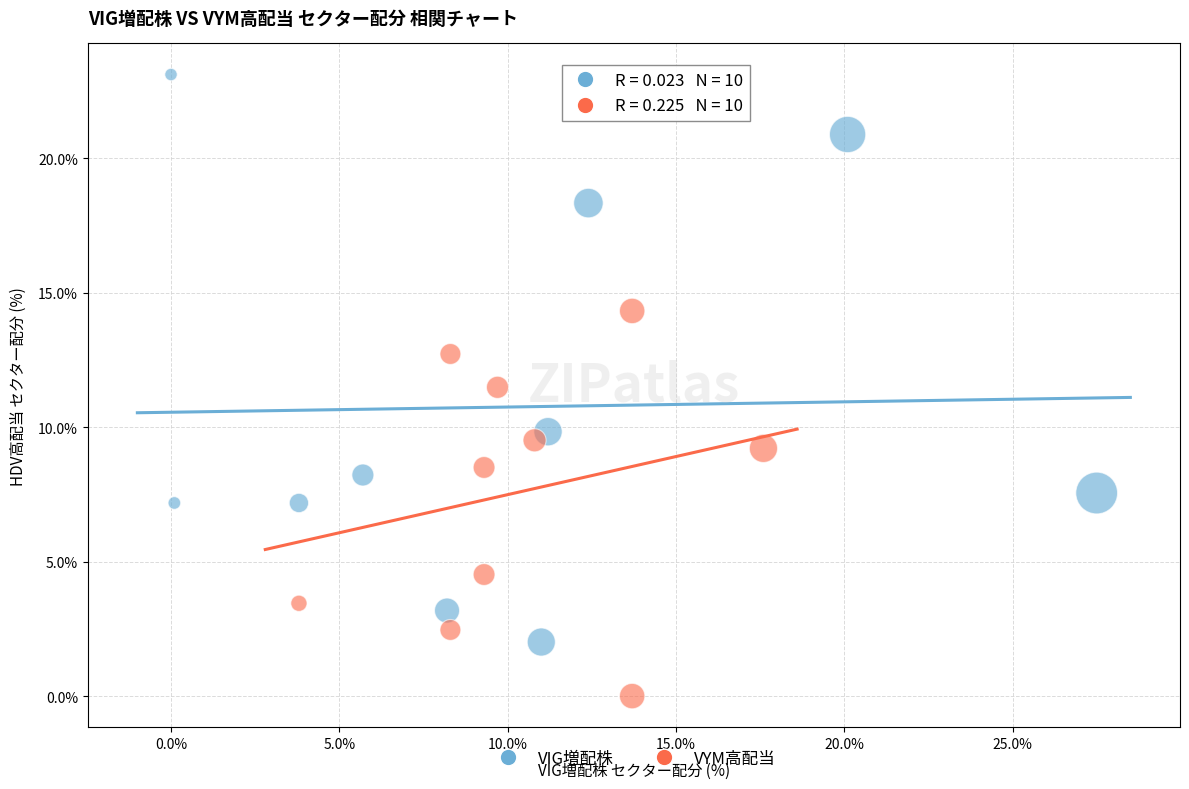

What are all the series names shown in the legend?

VIG増配株, VYM高配当